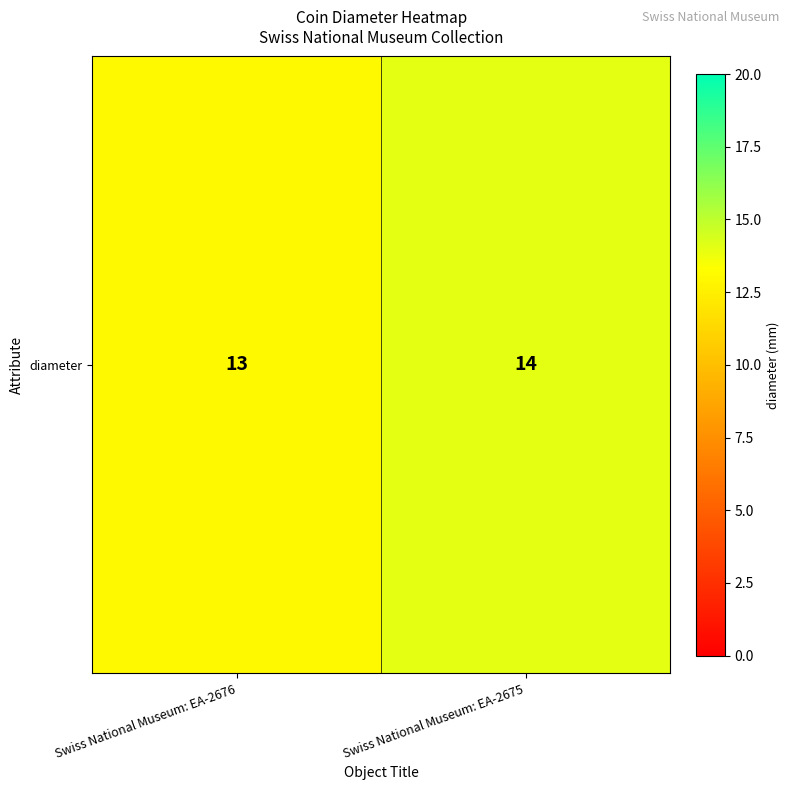

What is the maximum value shown in the chart?

14